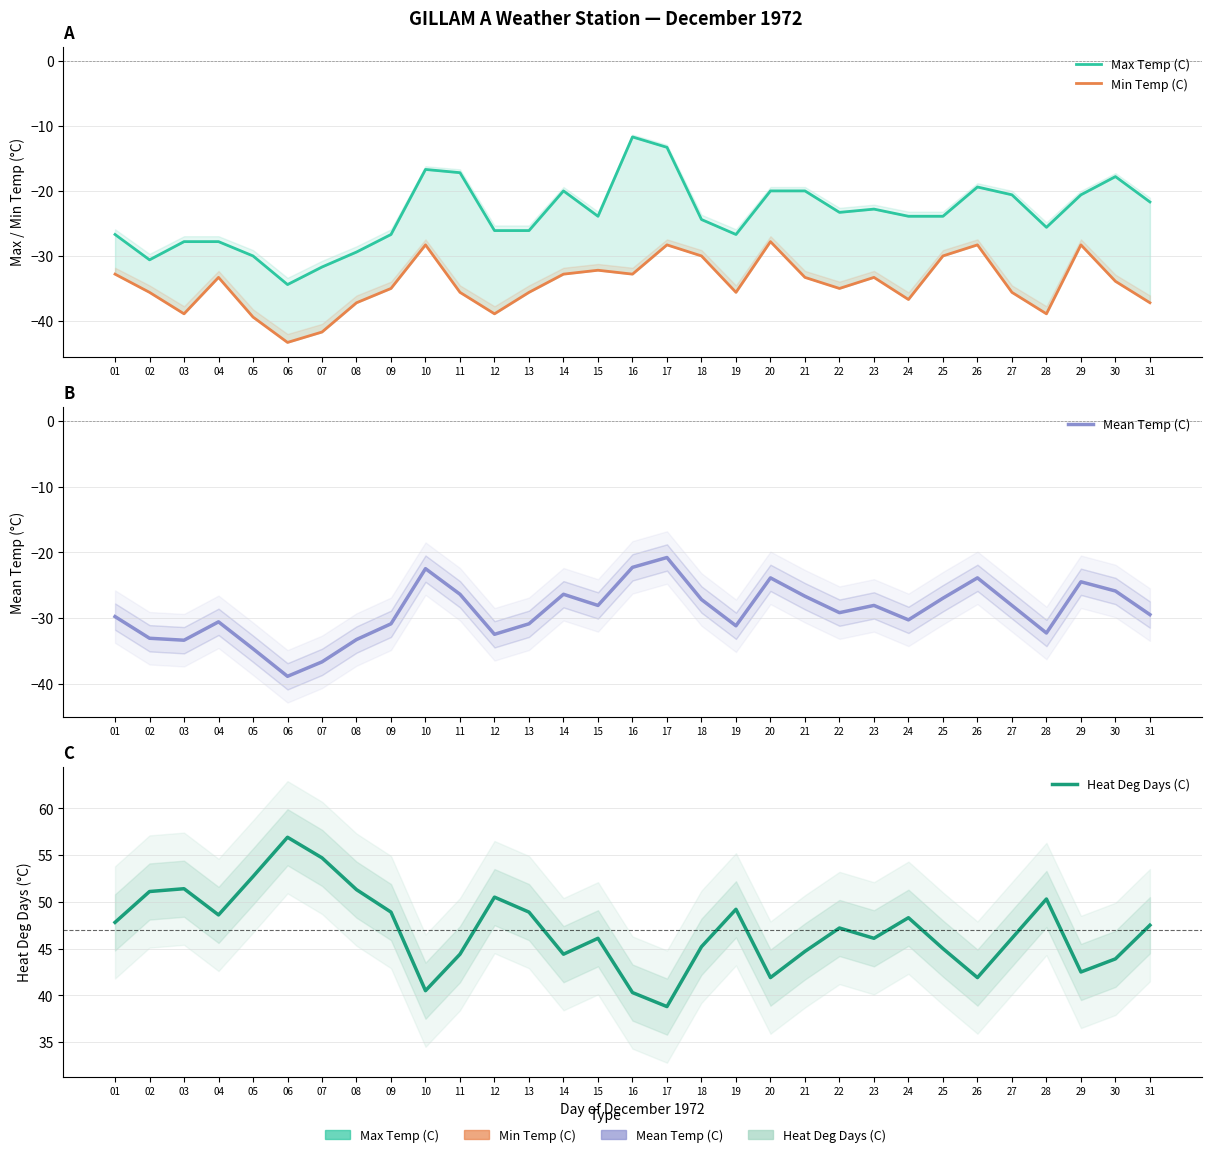

How many interior local peaks does the Heat Deg Days (C) series have?

8